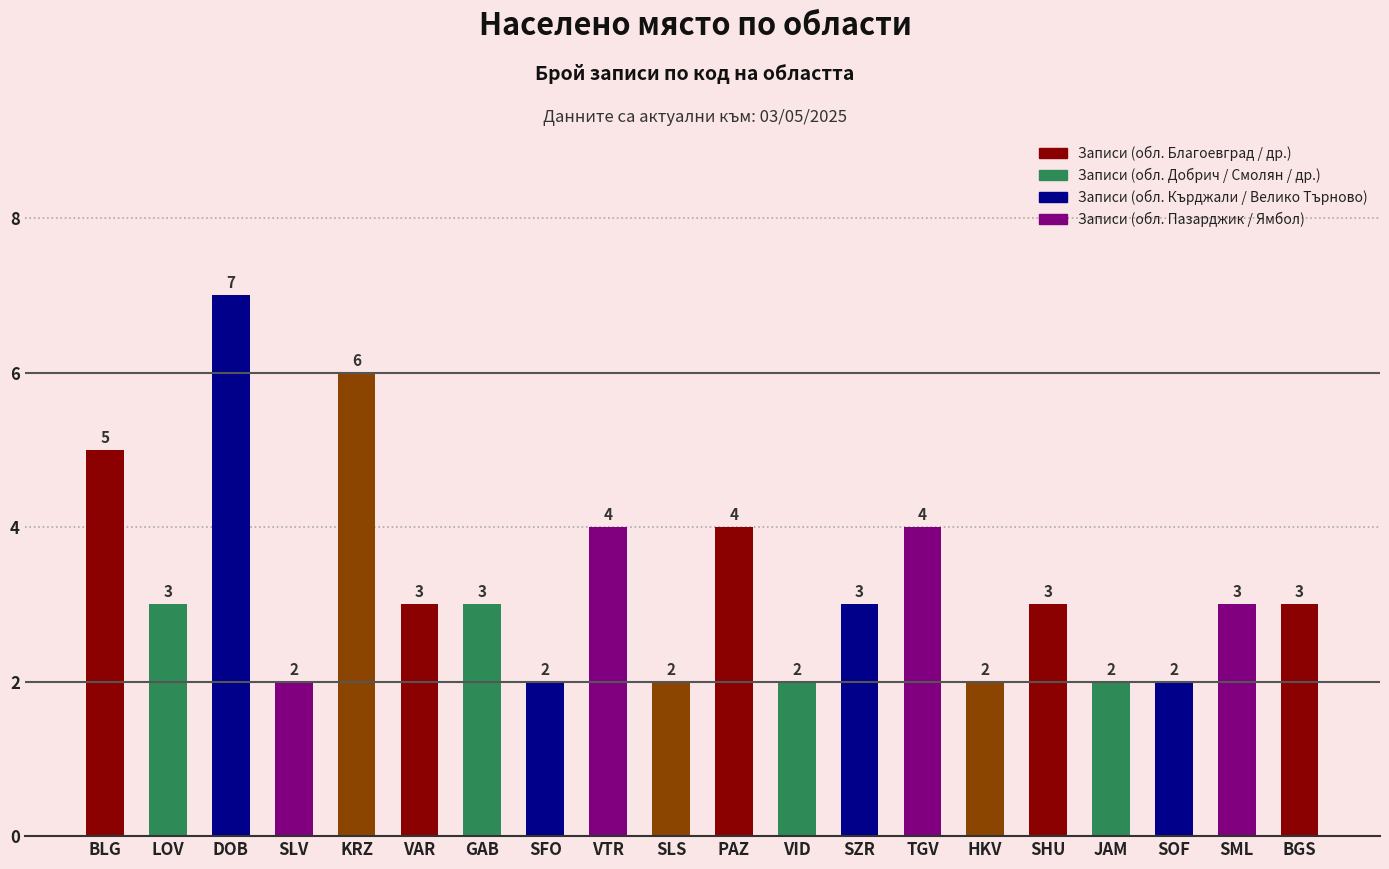

What is the label of the 6th bar from the right?

HKV